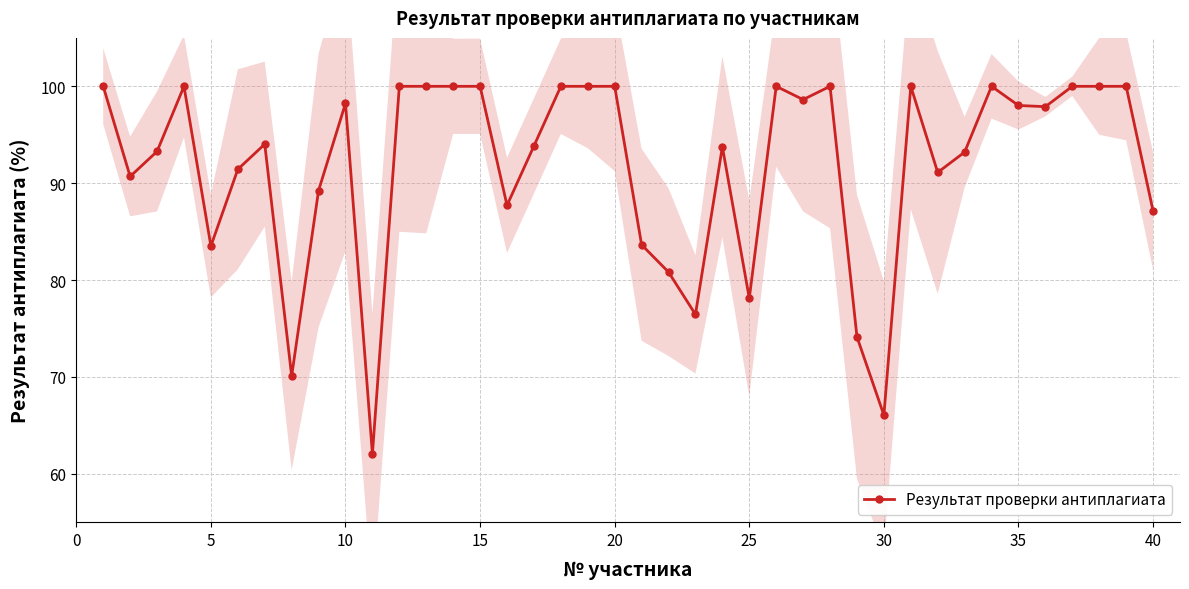

True or false: Результат проверки антиплагиата has more than 1 points higher than both neighbors.

True